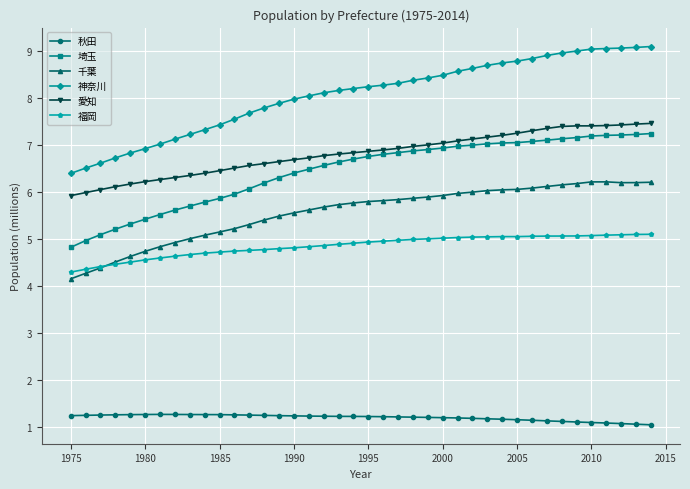

Rank the series by their maximum value, from highest to lowest.

神奈川, 愛知, 埼玉, 千葉, 福岡, 秋田